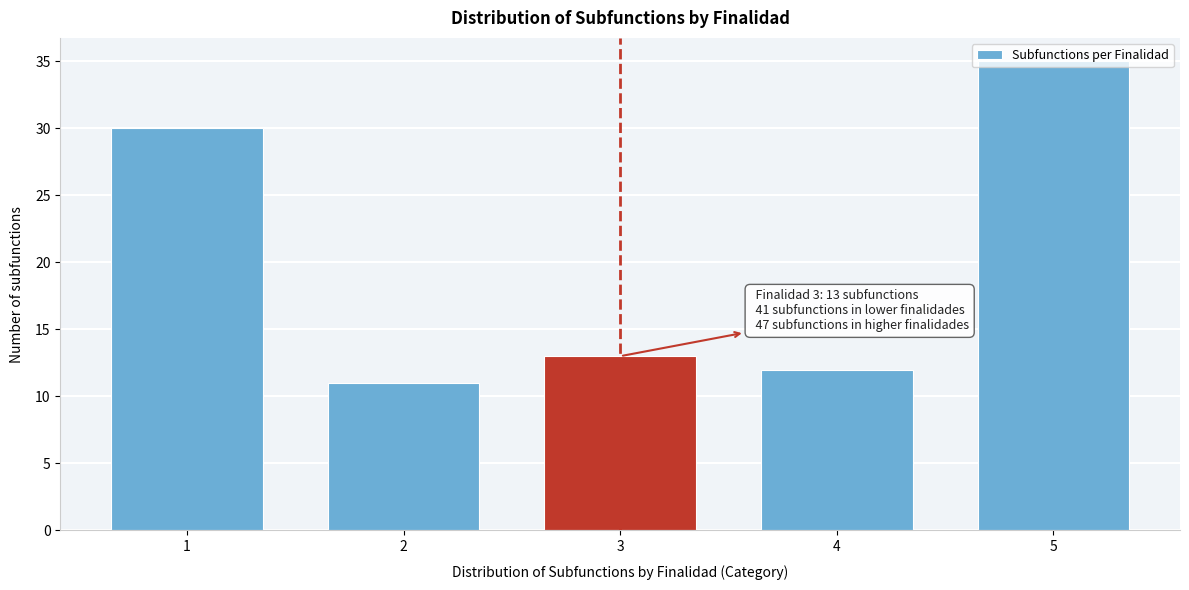

What is the approximate value at 1, to the nearest 5?

30